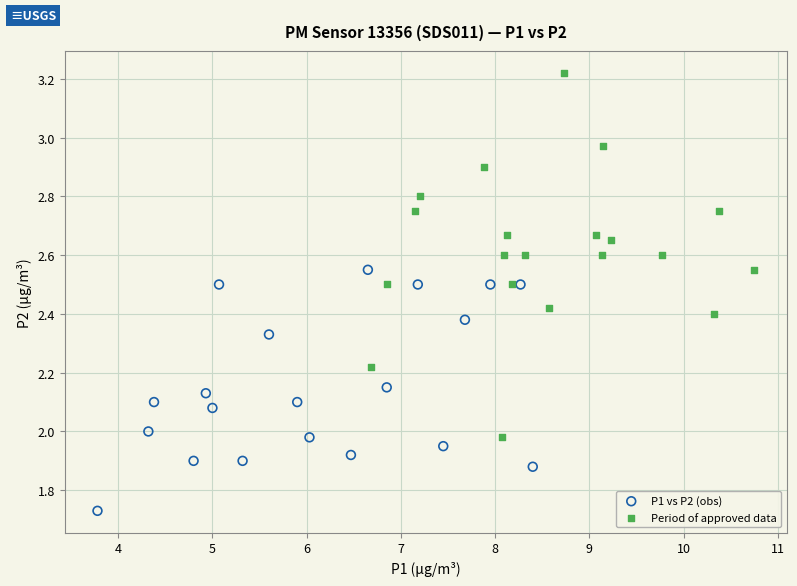

Which series has the widest spread of Y values?

Period of approved data